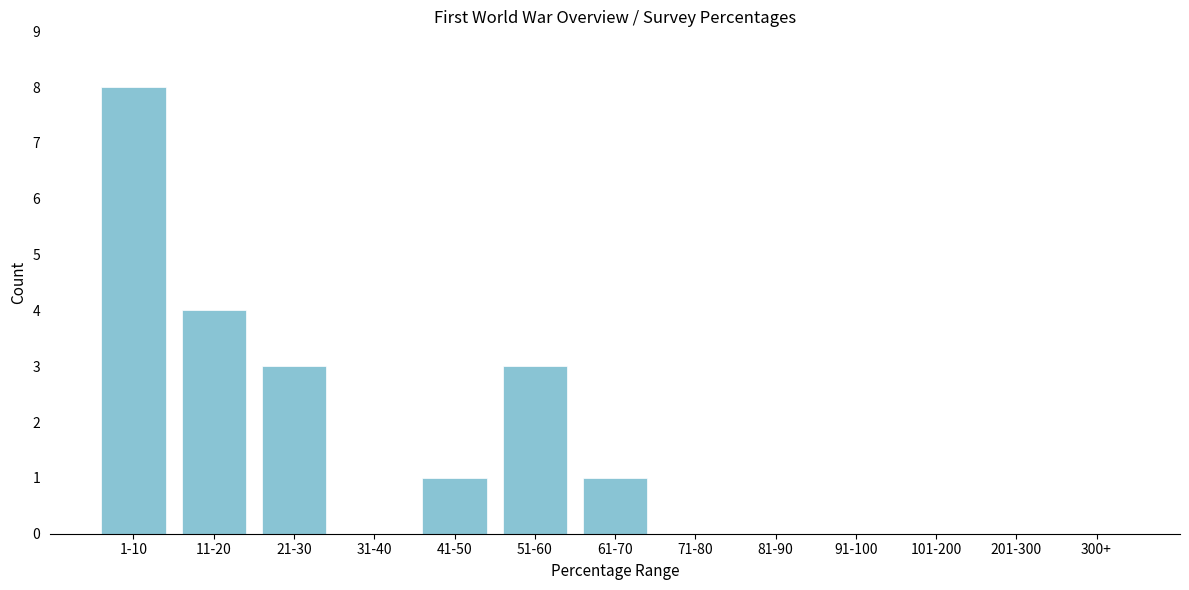

Reading left to right, extract all data points from this chart.

1-10=8	11-20=4	21-30=3	31-40=0	41-50=1	51-60=3	61-70=1	71-80=0	81-90=0	91-100=0	101-200=0	201-300=0	300+=0